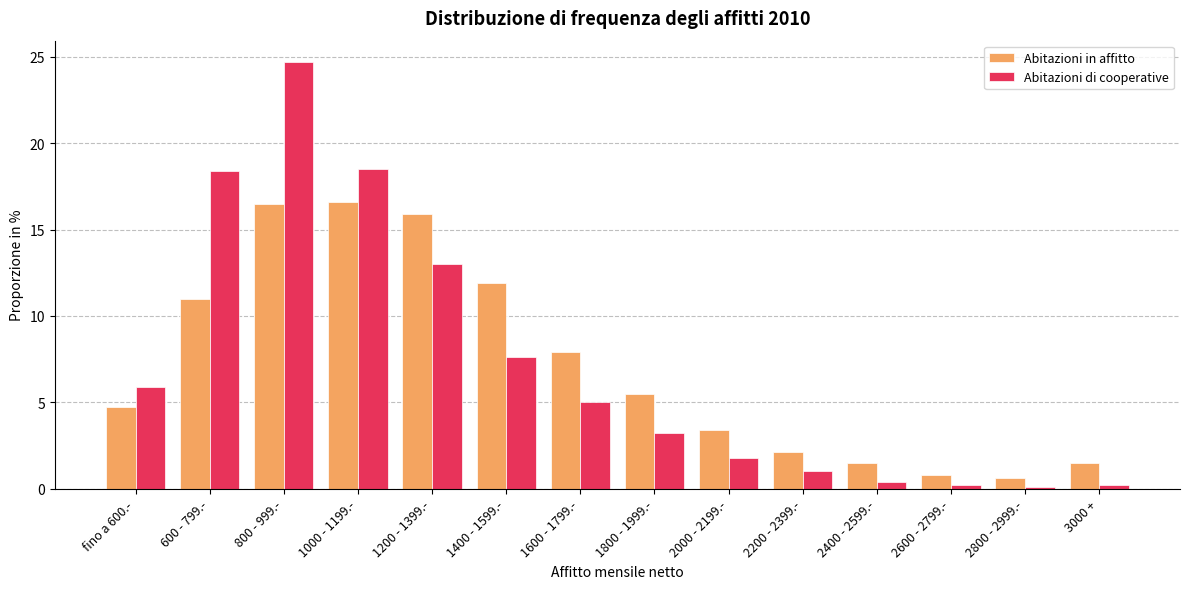

What is the spread (max minus min) of values at 600 - 799.-?

7.4